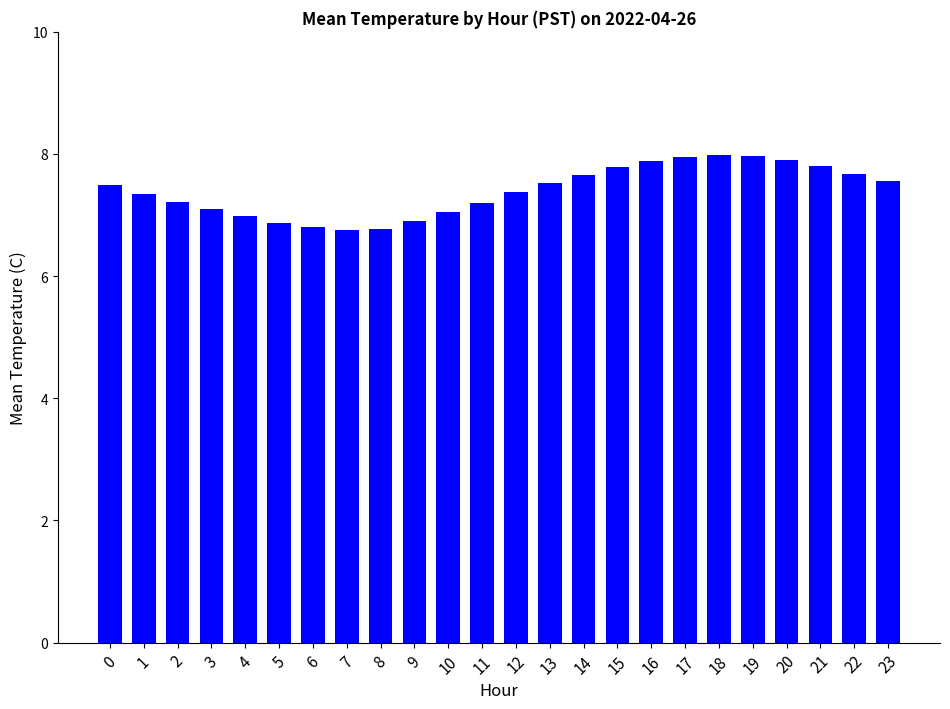

What is the difference between the second highest and second lowest values?

1.2